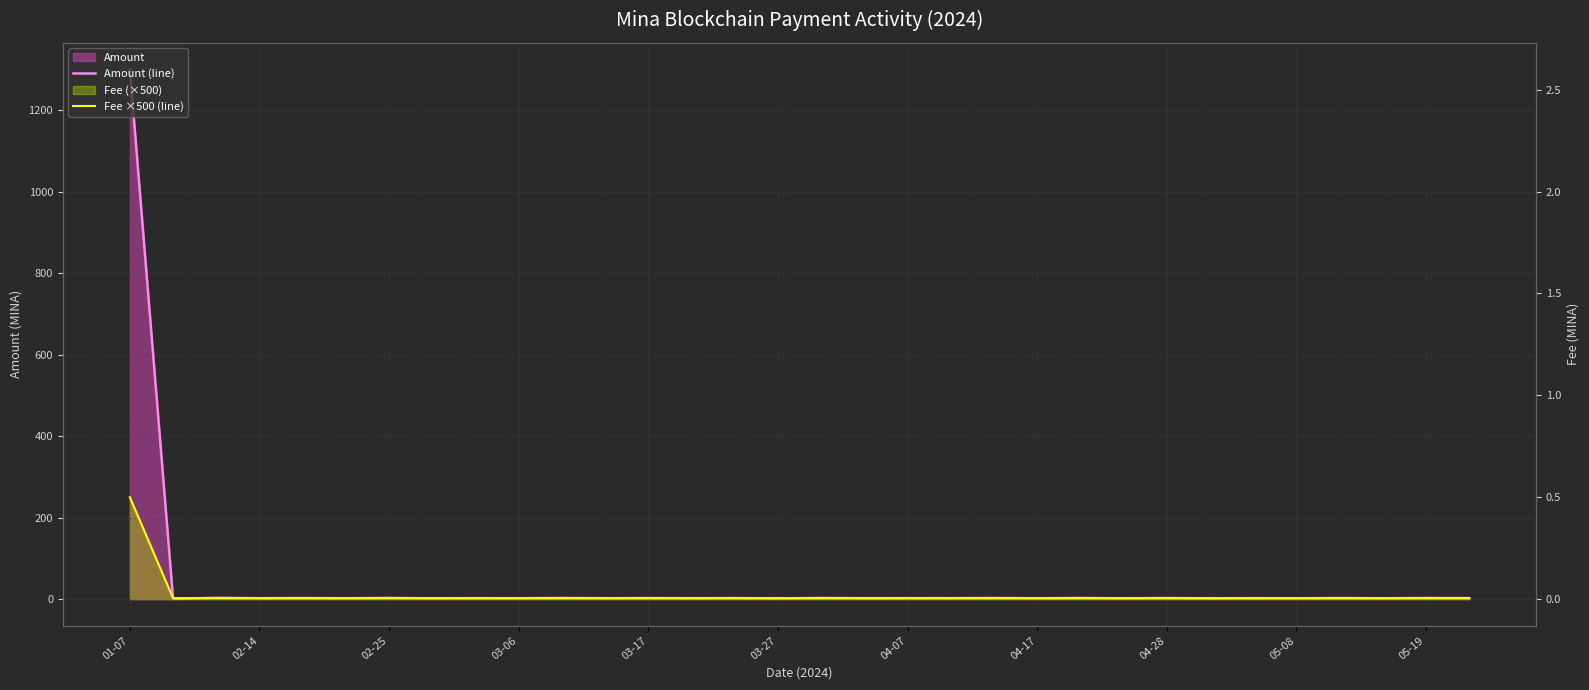

At which label is Amount (line) closest to 650?

02-25